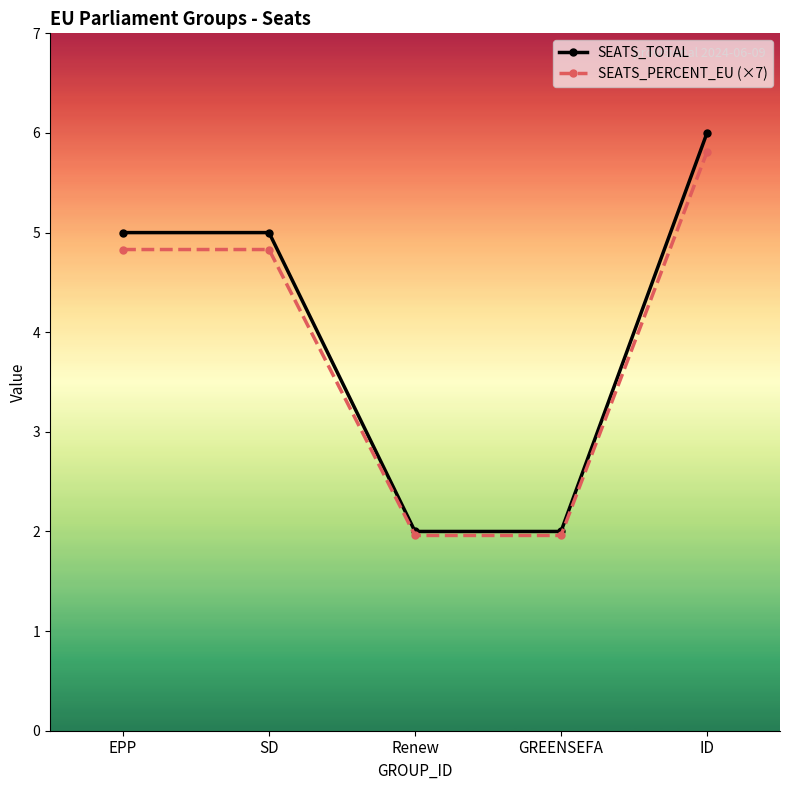

Reading right to left, list all the values displayed in this chart.

SEATS_TOTAL: ID=6.0	GREENSEFA=2.0	Renew=2.0	SD=5.0	EPP=5.0
SEATS_PERCENT_EU (×7): ID=5.8	GREENSEFA=2.0	Renew=2.0	SD=4.8	EPP=4.8